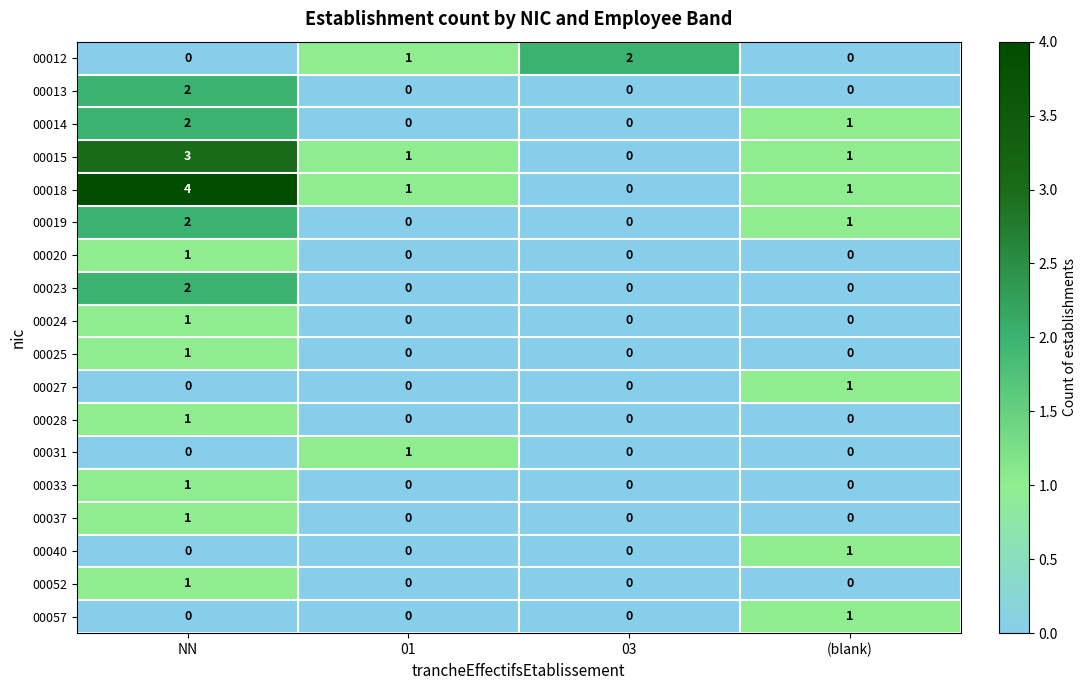

The value of 00014 at 01 is 0. True or false?

True